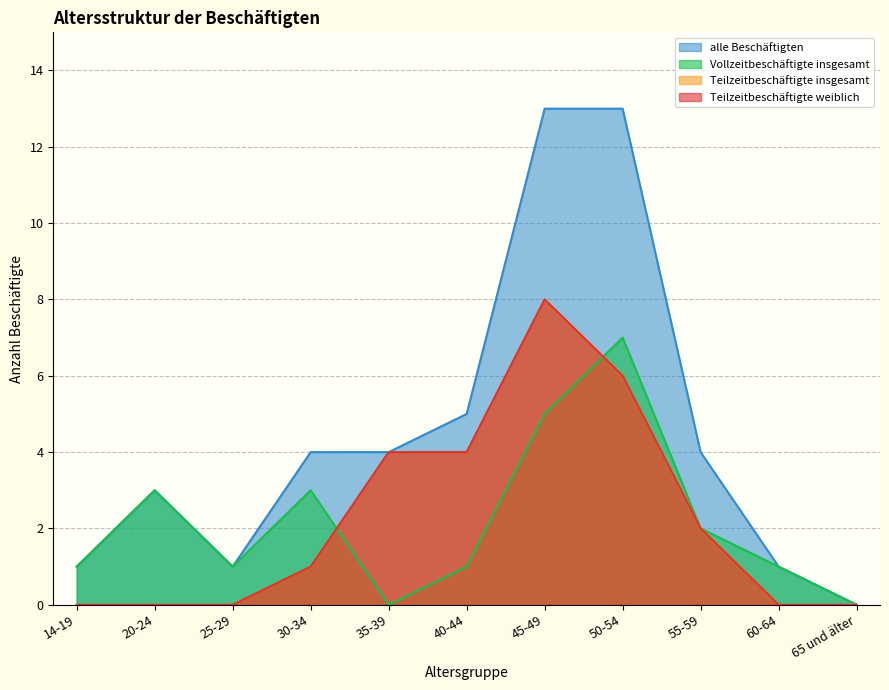

At which category does Vollzeitbeschäftigte insgesamt reach its first local valley?

25-29